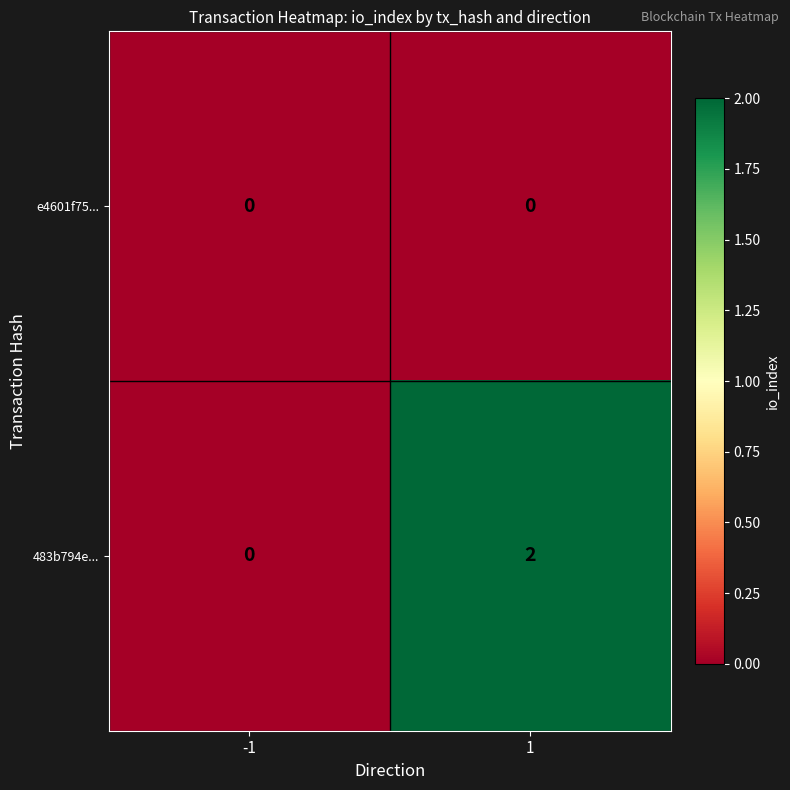

Is it true that e4601f75... equals 0 at -1?

True